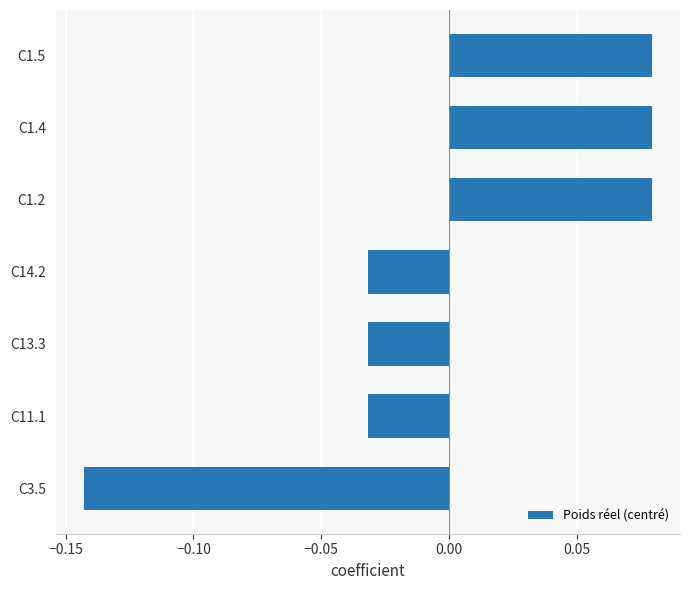

Count the values in the range 0 to 1.

3